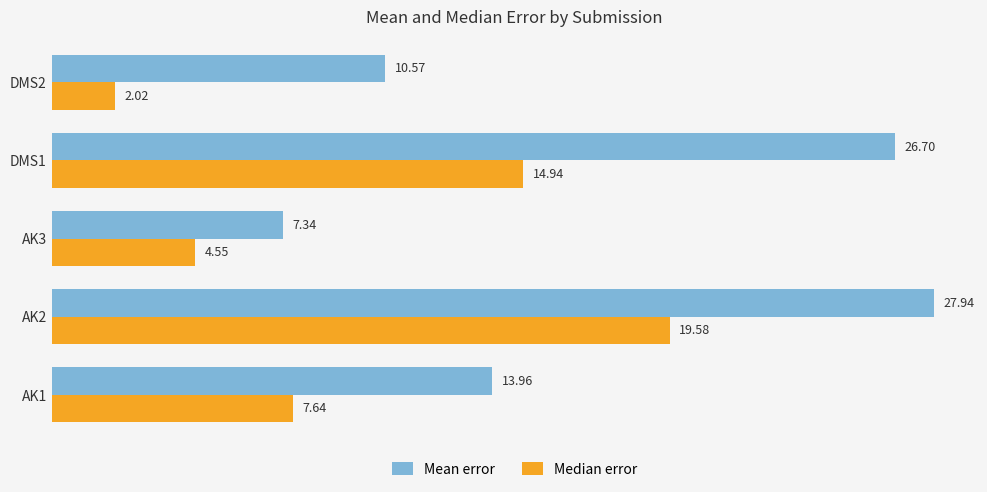

List the series in order of their peak value, highest first.

Mean error, Median error